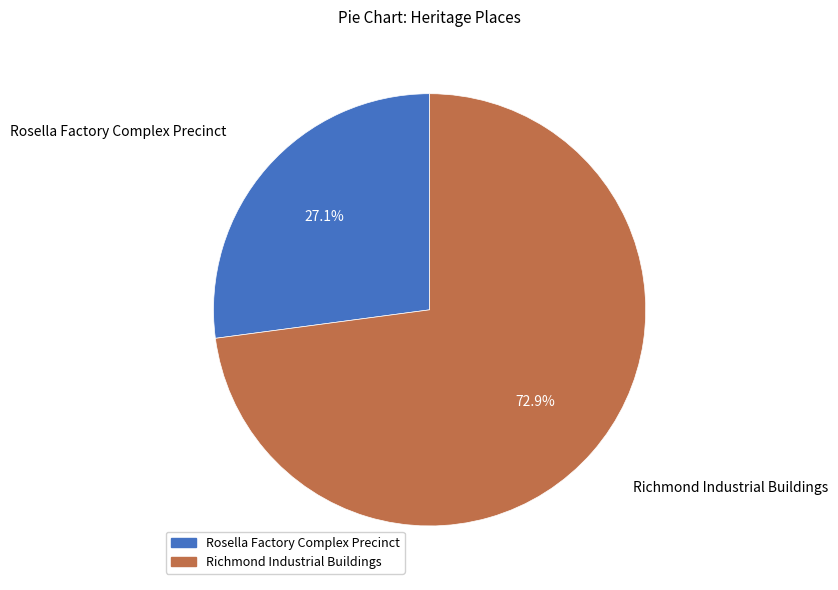

Combined, what portion of the pie is Rosella Factory Complex Precinct and Richmond Industrial Buildings?

100.0%